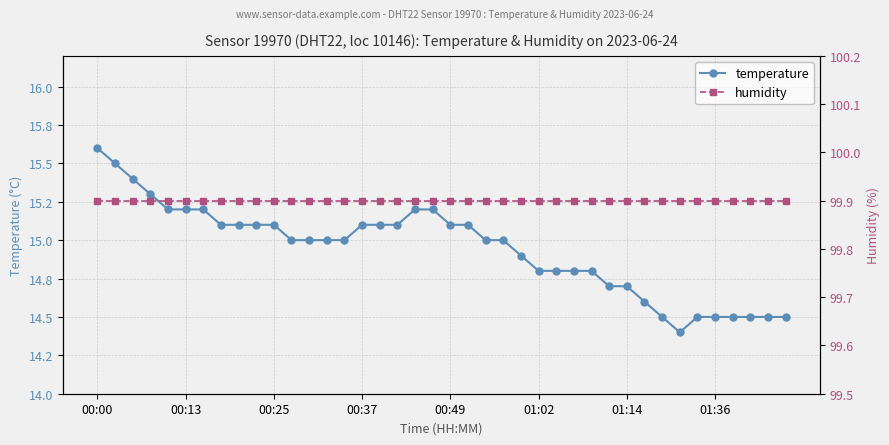

List the labels in order of humidity value, largest first.

00:00, 00:13, 00:25, 00:37, 00:49, 01:02, 01:14, 01:36, 8, 9, 10, 11, 12, 13, 14, 15, 16, 17, 18, 19, 20, 21, 22, 23, 24, 25, 26, 27, 28, 29, 30, 31, 32, 33, 34, 35, 36, 37, 38, 39